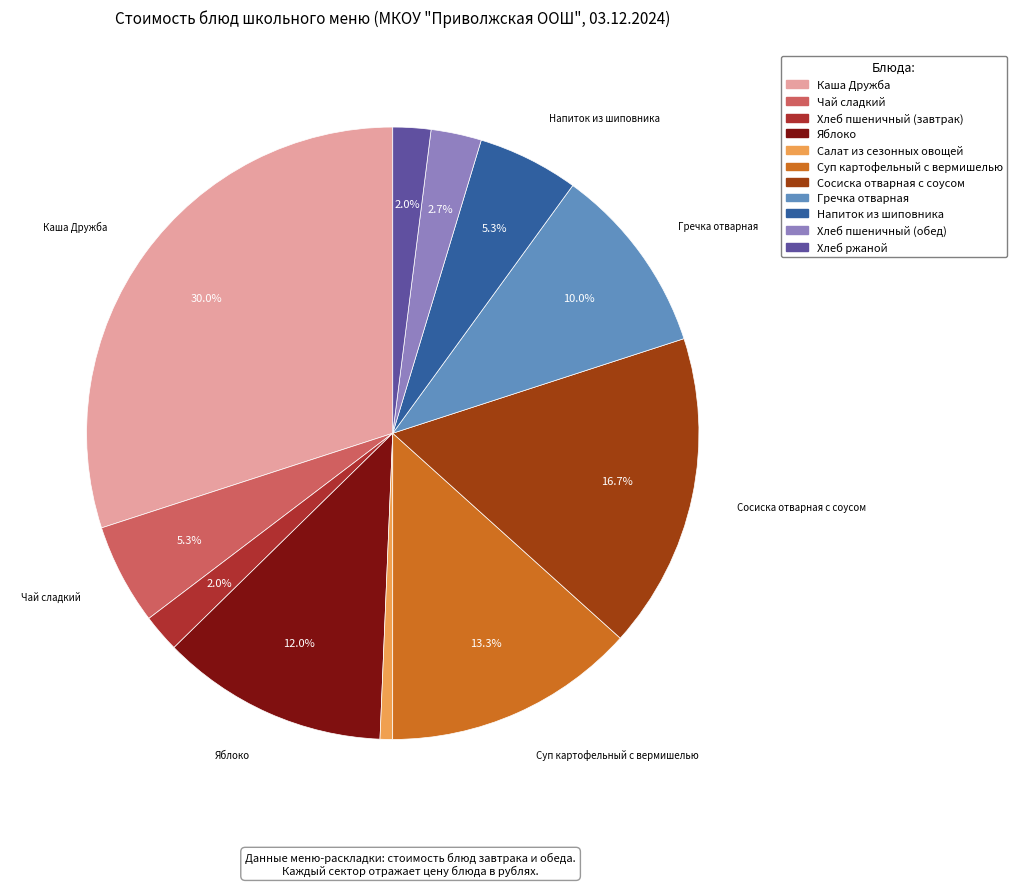

Does any single category account for the majority?

No